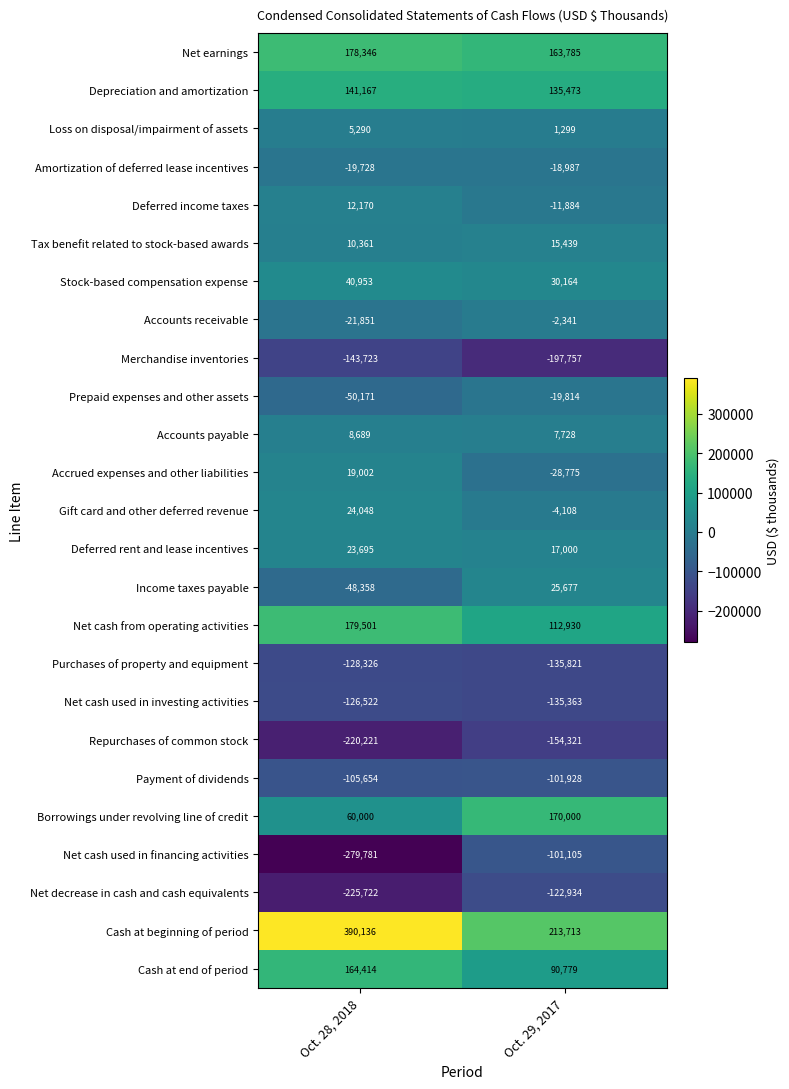

The value of Tax benefit related to stock-based awards at Oct. 29, 2017 is 15439. True or false?

True